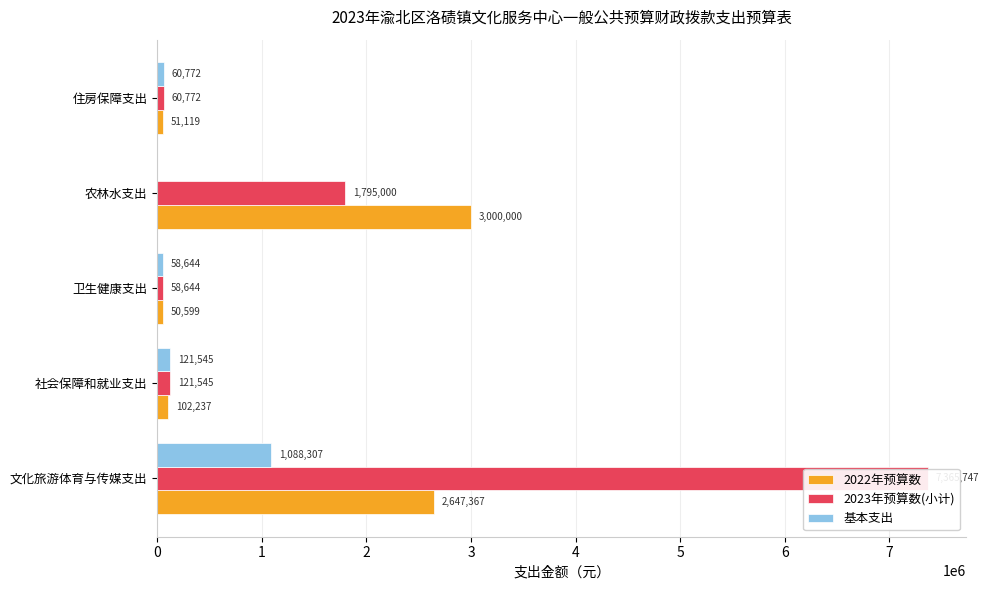

What is the spread (max minus min) of values at 农林水支出?

3000000.0